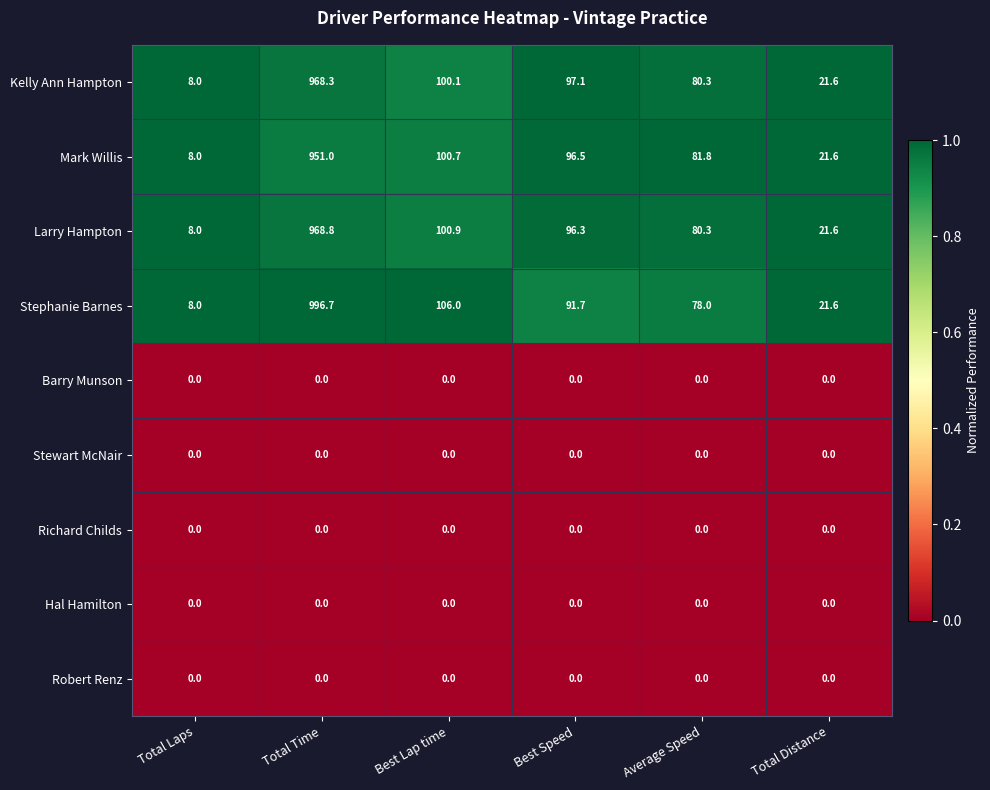

What is the total value across all series at Total Distance?

86.4